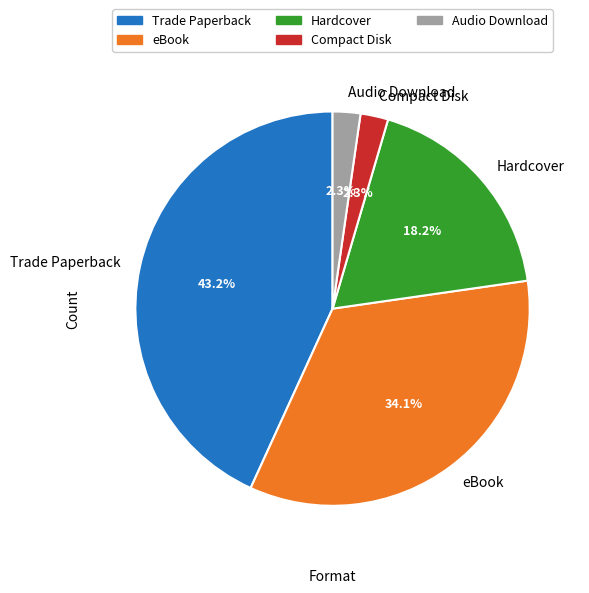

To the nearest percent, what portion does Compact Disk represent?

2%